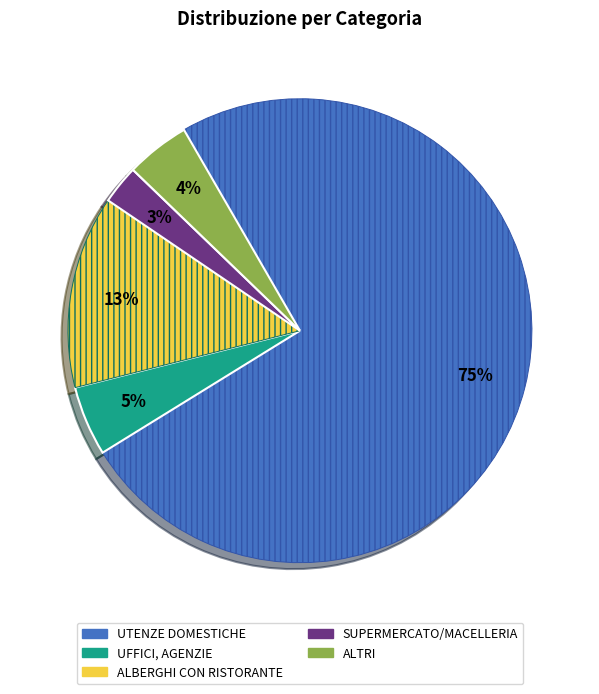

Does any single category account for the majority?

Yes